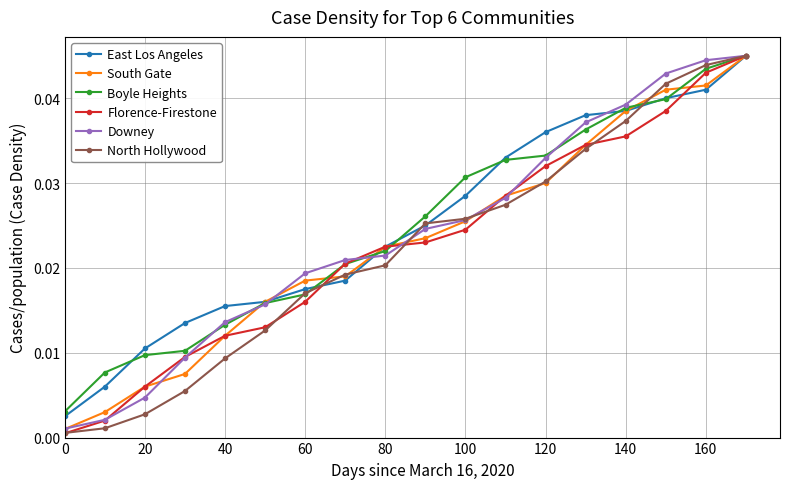

True or false: Florence-Firestone has more than 1 points higher than both neighbors.

False